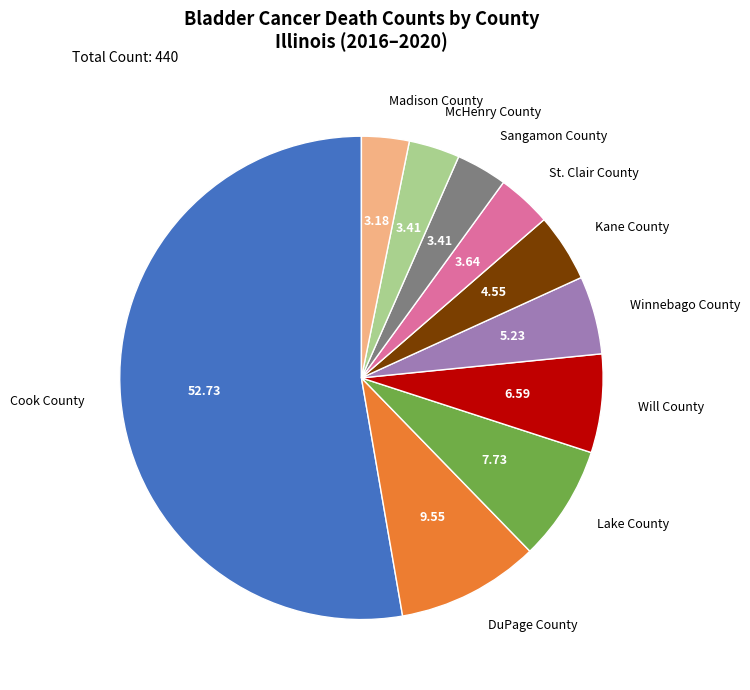

Do Madison County and McHenry County together represent more than half of the pie?

No